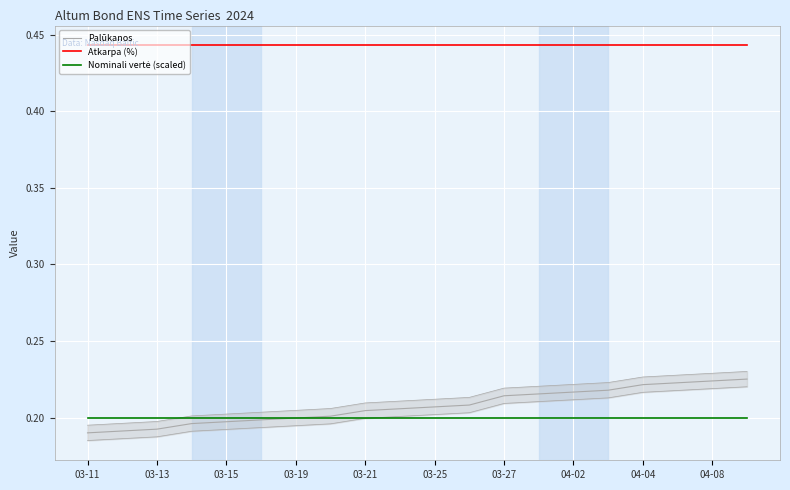

Which series has the widest spread of values?

Palūkanos